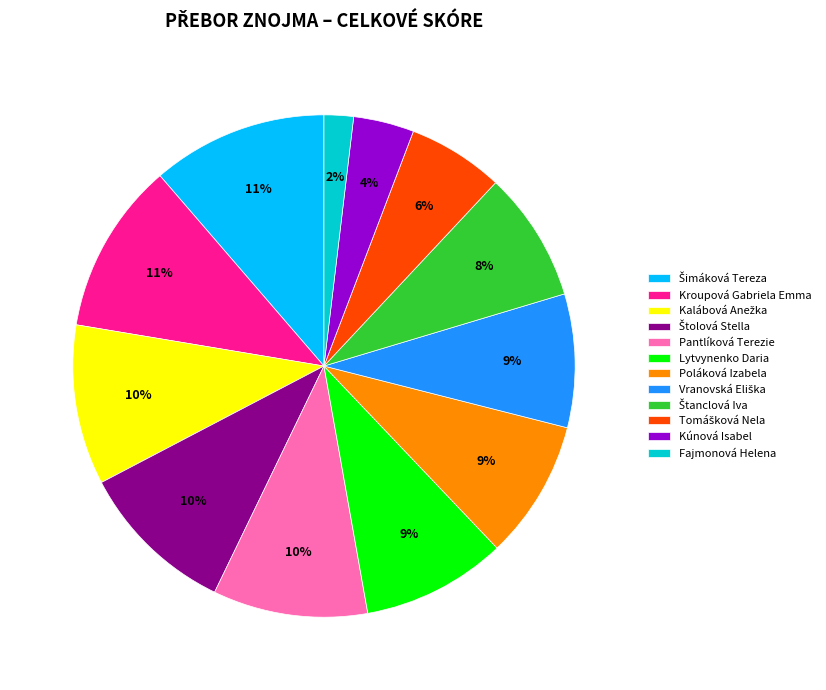

Which has a higher value, Pantlíková Terezie or Kroupová Gabriela Emma?

Kroupová Gabriela Emma